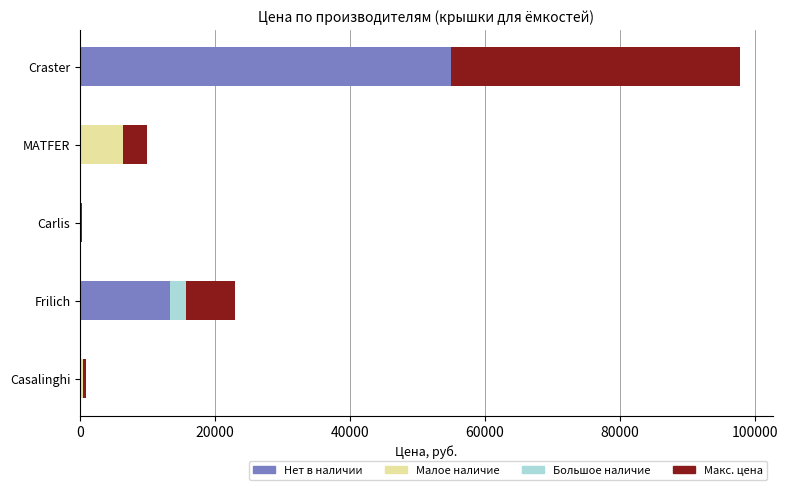

At which label is Нет в наличии closest to 27511?

Frilich